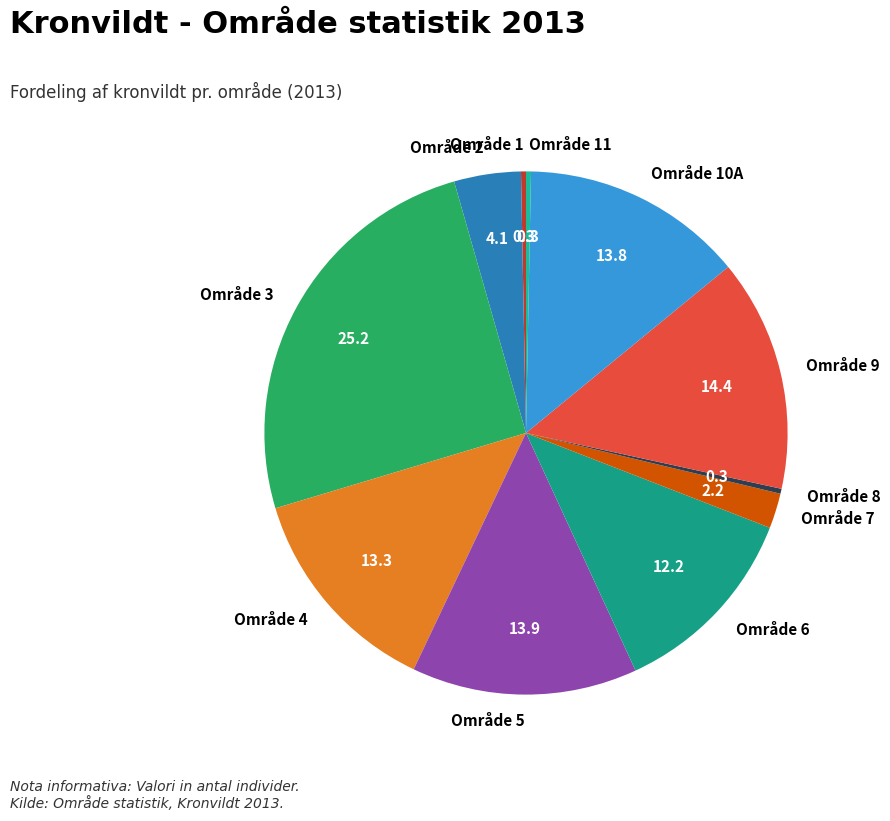

How many segments does this pie chart have?

11